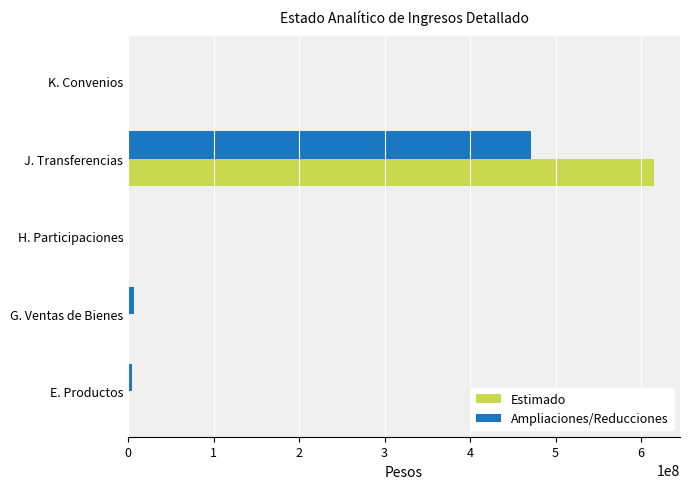

At which label does Estimado reach its peak?

J. Transferencias